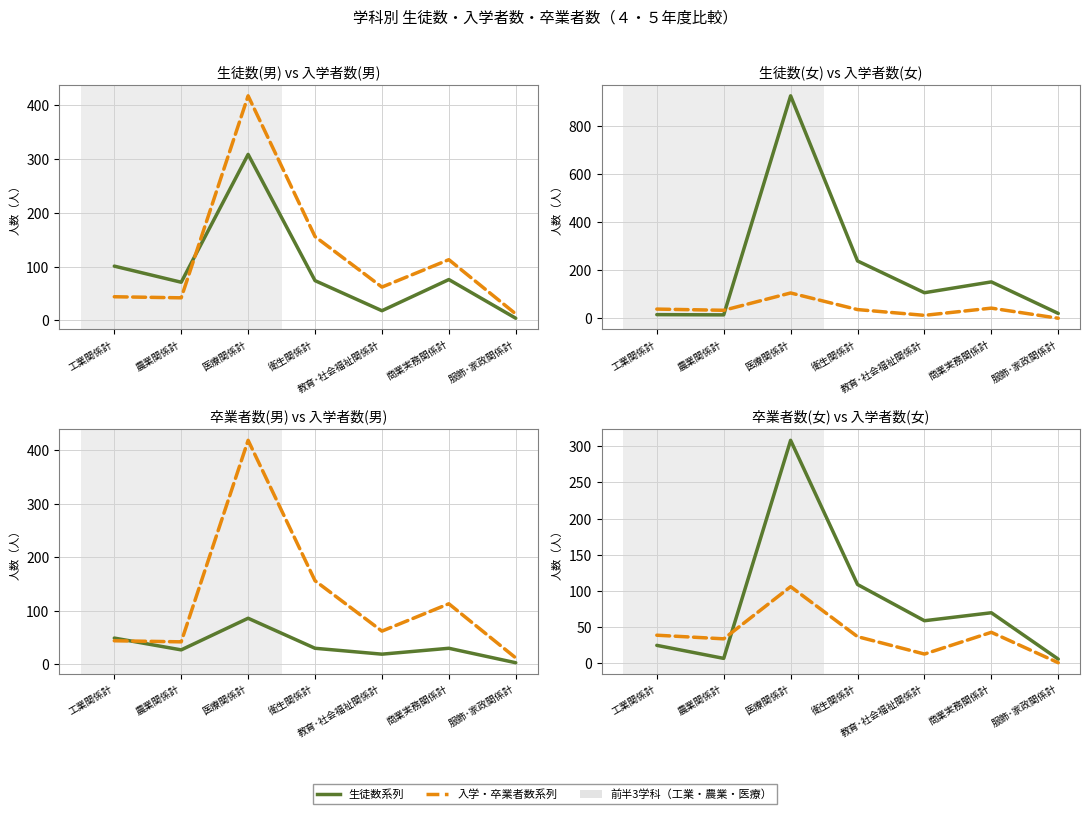

Which series changed the most between 教育･社会福祉関係計 and 商業実務関係計?

生徒数(男)